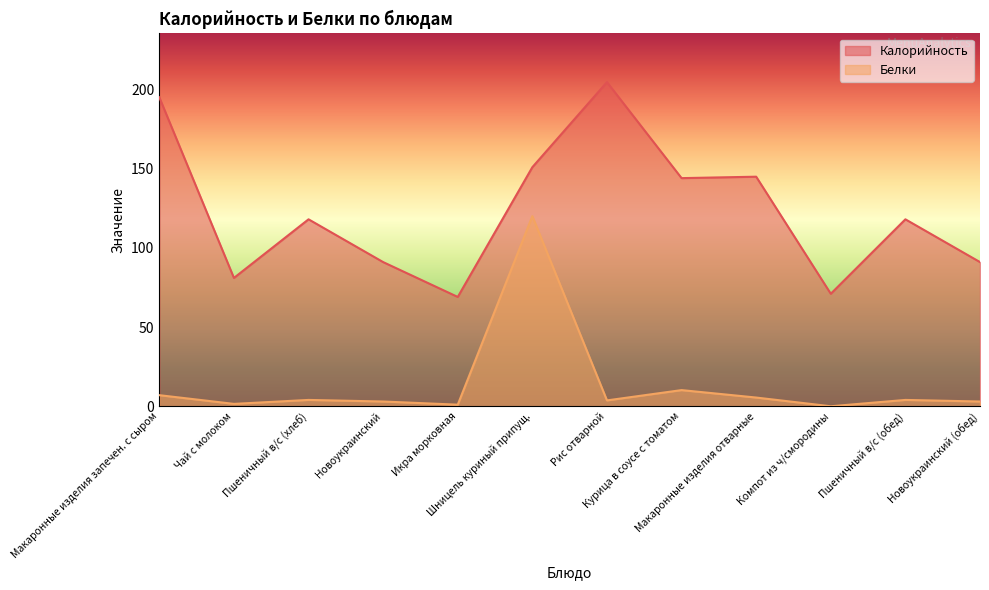

What is the approximate value of Калорийность at Чай с молоком?

81.0